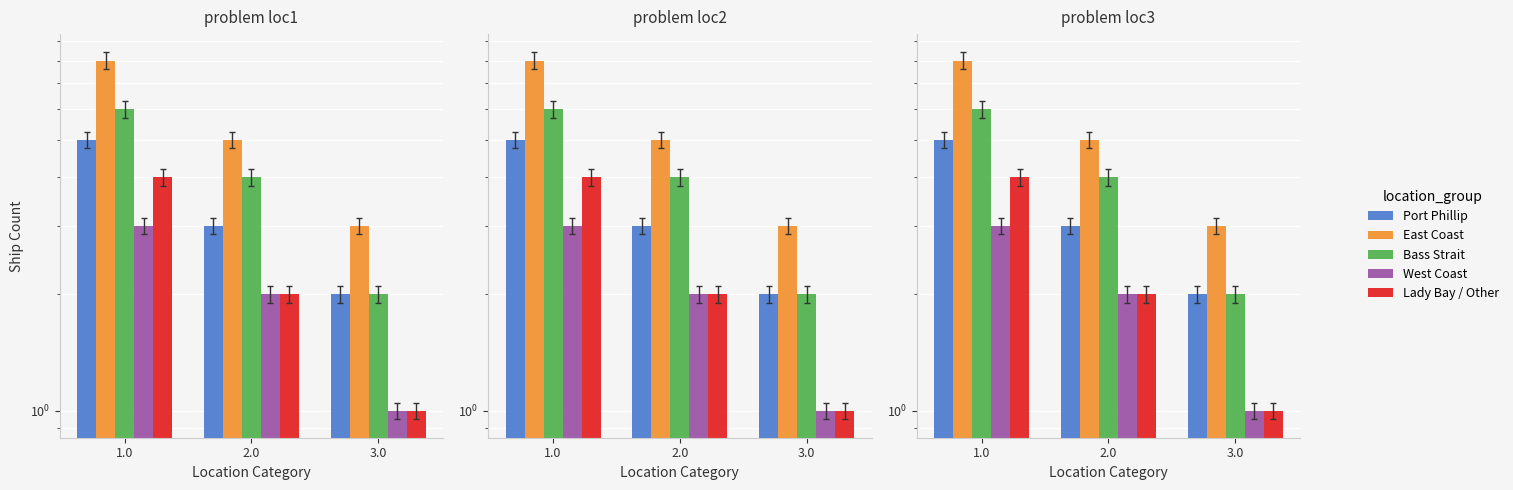

Reading left to right, extract all data points from this chart.

Port Phillip: 1.0=5	2.0=3	3.0=2
East Coast: 1.0=8	2.0=5	3.0=3
Bass Strait: 1.0=6	2.0=4	3.0=2
West Coast: 1.0=3	2.0=2	3.0=1
Lady Bay / Other: 1.0=4	2.0=2	3.0=1